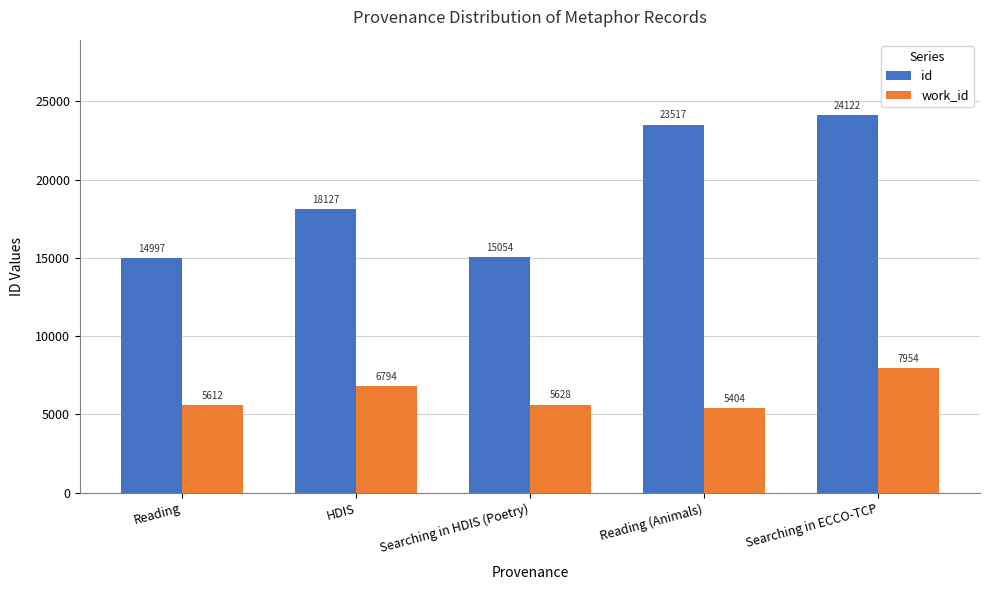

What is the label of the 3rd bar from the left?

Searching in HDIS (Poetry)